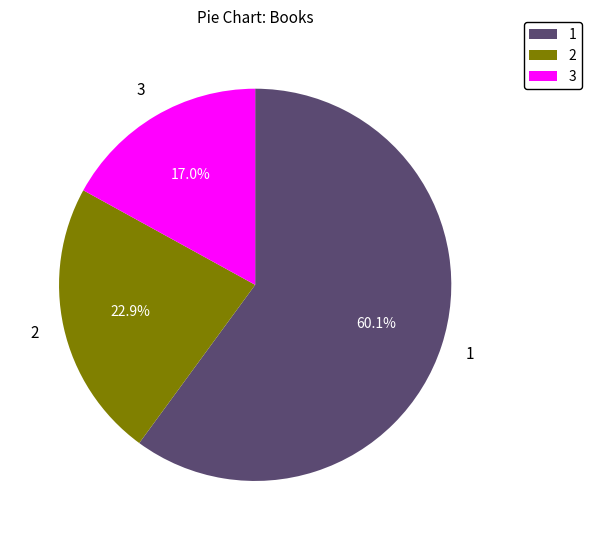

Which category has the smallest portion of the pie?

3